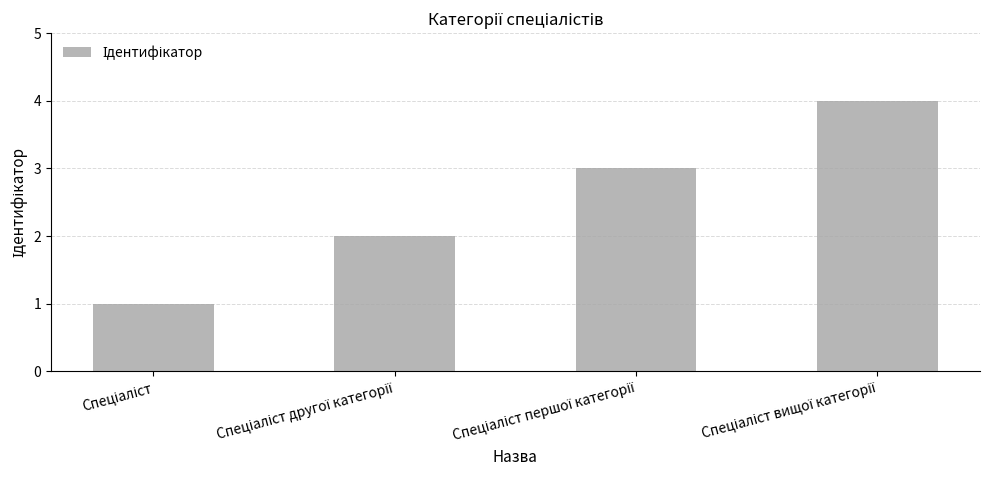

What is the difference between the maximum and minimum values?

3